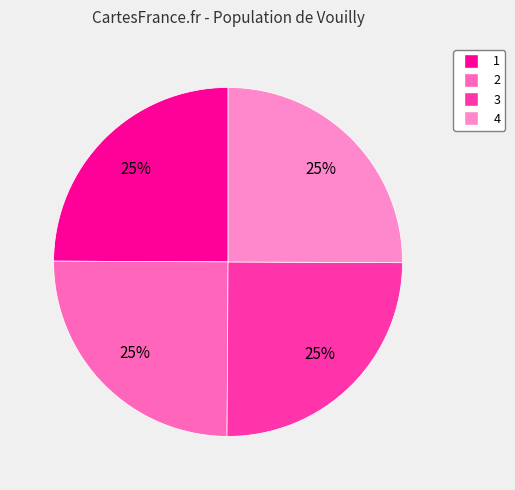

What is the largest slice in the pie chart?

4